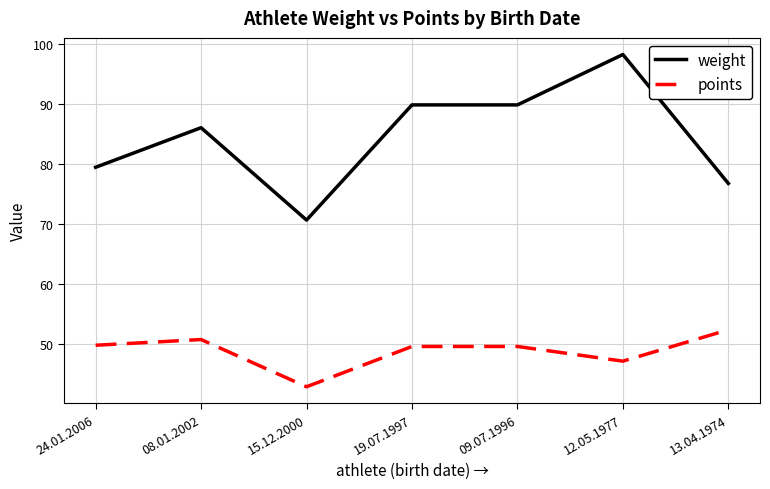

Rank the series by their average value, from lowest to highest.

points, weight